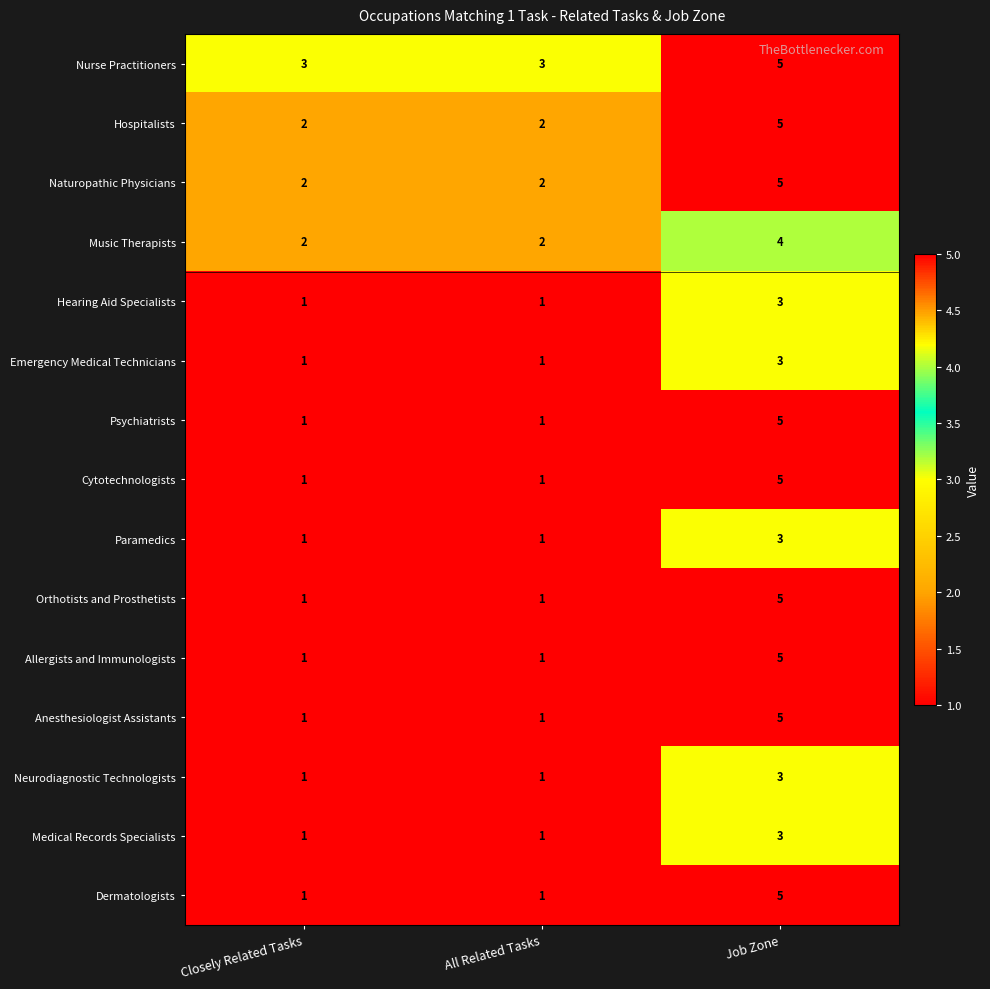

What is the approximate value of Naturopathic Physicians at Job Zone?

5